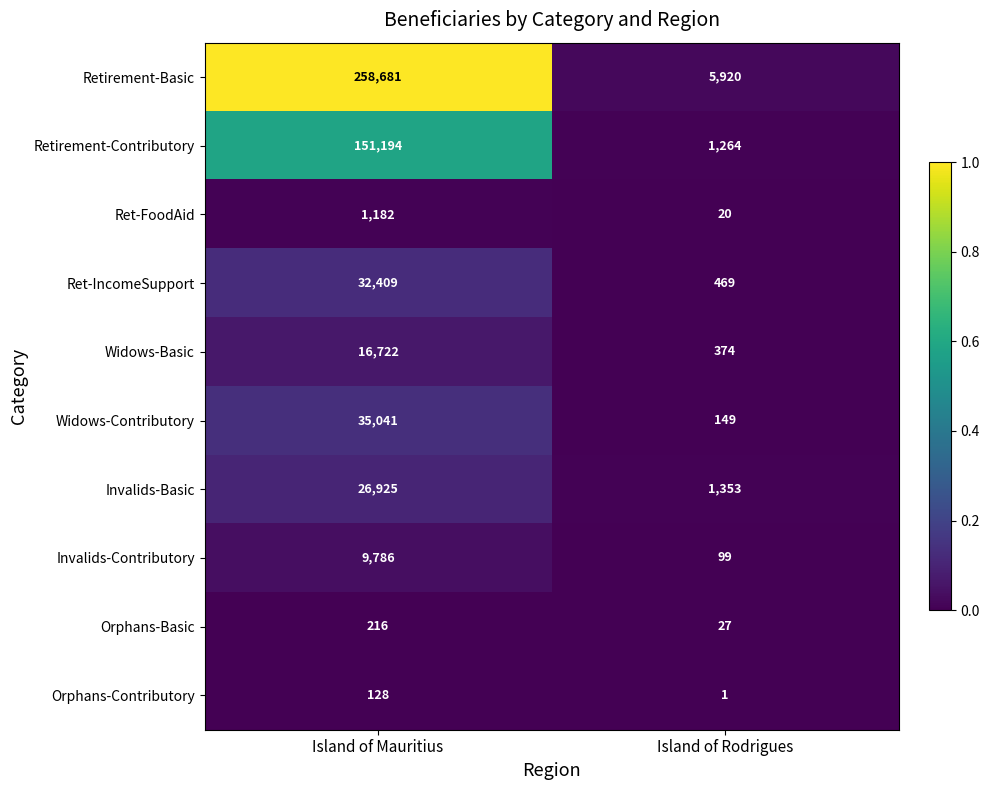

What is the sum of all Retirement-Contributory values?

152458